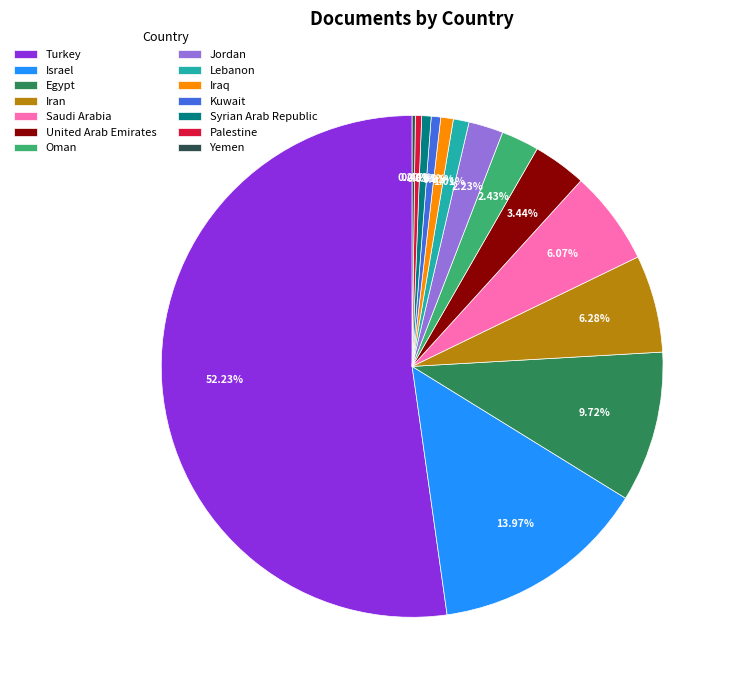

To the nearest percent, what percentage of the pie is United Arab Emirates?

3%